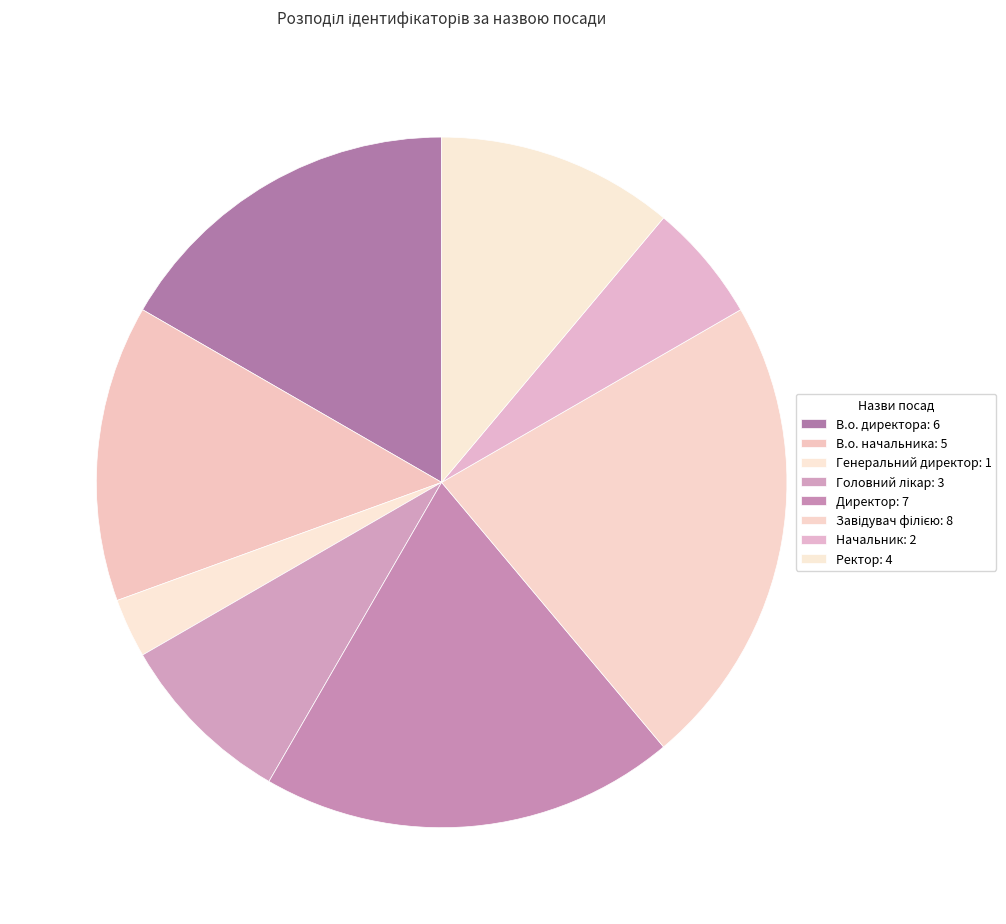

Does В.о. начальника account for over 50% of the chart?

No